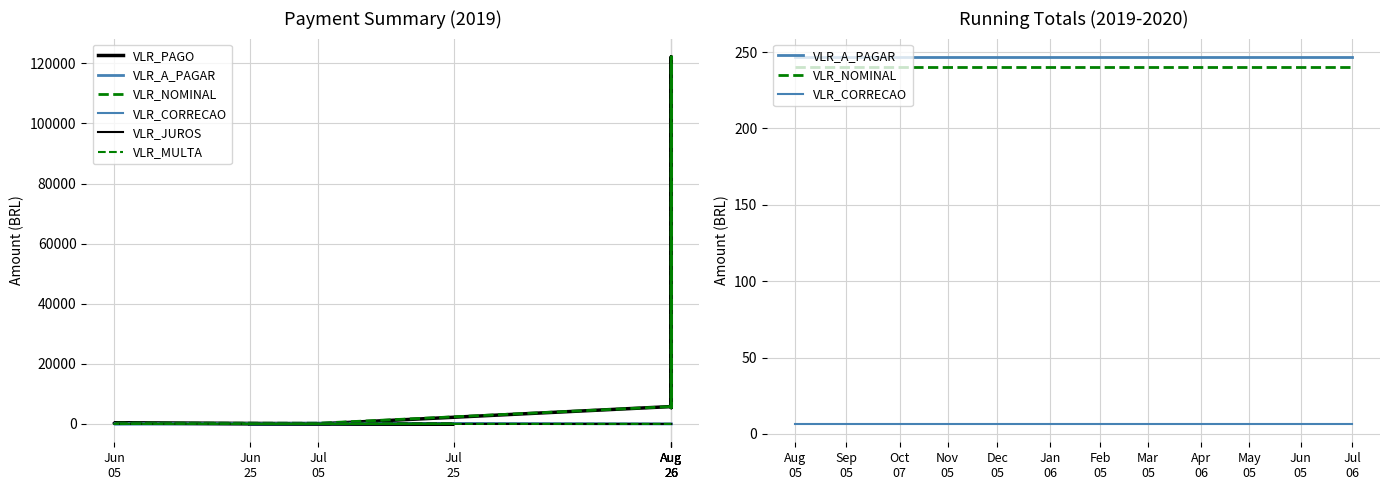

Reading left to right, transcribe all the data shown in this chart.

VLR_PAGO: 83.2	0.0	242.3	0.0	5780.7	122134.0	5418.9	121550.0	0.0	0.0	0.0	0.0	0.0	0.0	0.0	0.0	0.0	0.0	0.0	0.0
VLR_A_PAGAR: 5.8	123.0	0.0	253.9	0.0	0.0	0.0	0.0	246.8	246.8	246.8	246.8	246.8	246.8	246.8	246.8	246.8	246.8	246.8	246.8
VLR_NOMINAL: 117.1	117.1	240.3	240.2	5780.7	122134.0	5418.9	121550.0	240.2	240.2	240.2	240.2	240.2	240.2	240.2	240.2	240.2	240.2	240.2	240.2
VLR_CORRECAO: 3.3	3.3	2.1	6.6	0.0	0.0	0.0	0.0	6.6	6.6	6.6	6.6	6.6	6.6	6.6	6.6	6.6	6.6	6.6	6.6
VLR_JUROS: 0.0	0.2	0.0	2.1	0.0	0.0	0.0	0.0	0.0	0.0	0.0	0.0	0.0	0.0	0.0	0.0	0.0	0.0	0.0	0.0
VLR_MULTA: 0.0	2.4	0.0	4.9	0.0	0.0	0.0	0.0	0.0	0.0	0.0	0.0	0.0	0.0	0.0	0.0	0.0	0.0	0.0	0.0